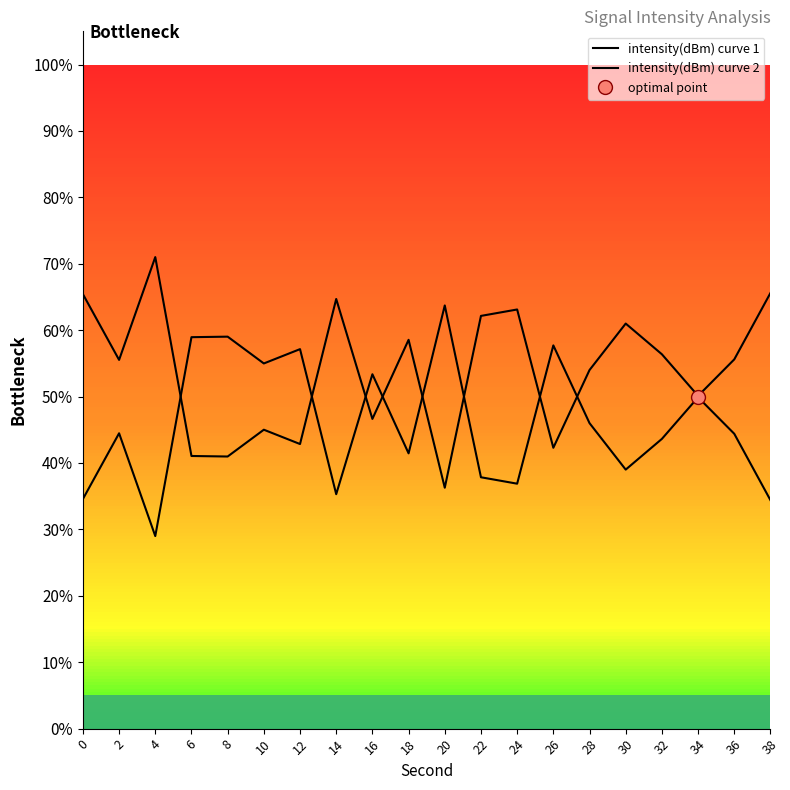

What is the value of the intensity(dBm) curve 1 point at the 20th from the left?

34.4